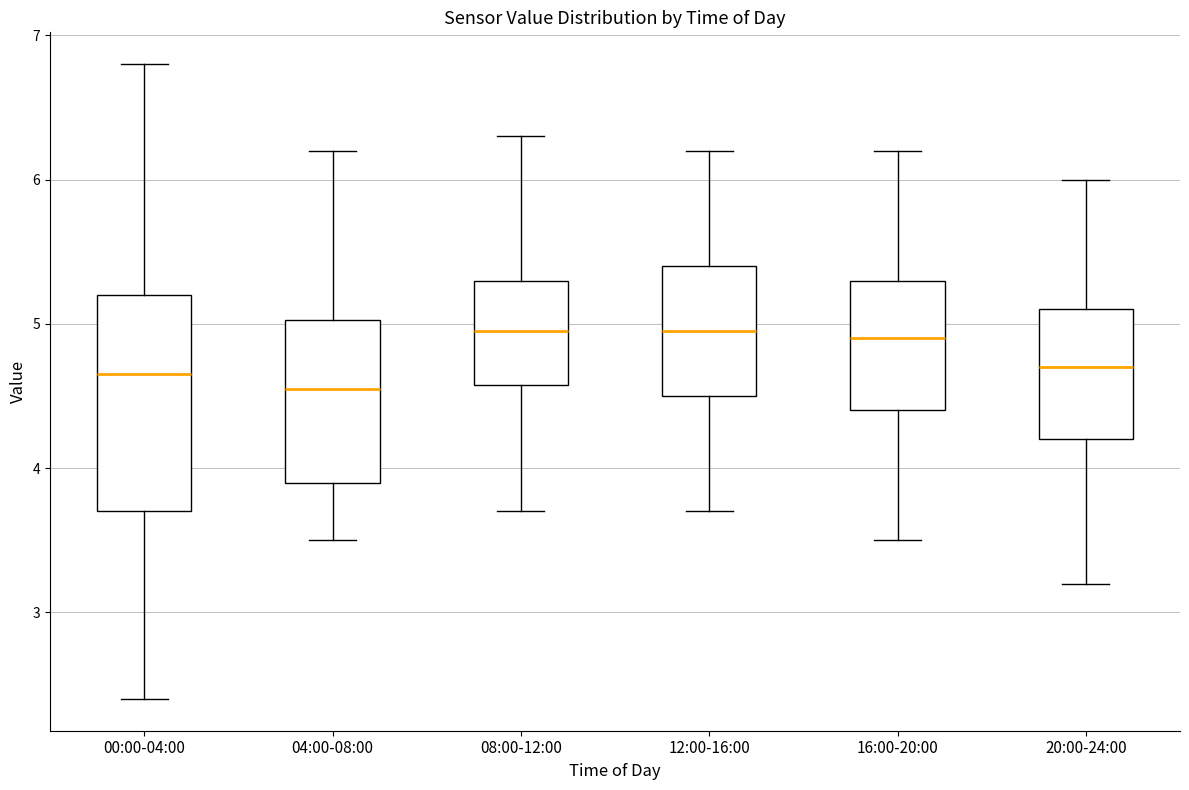

Which box has the lowest median line?

04:00-08:00